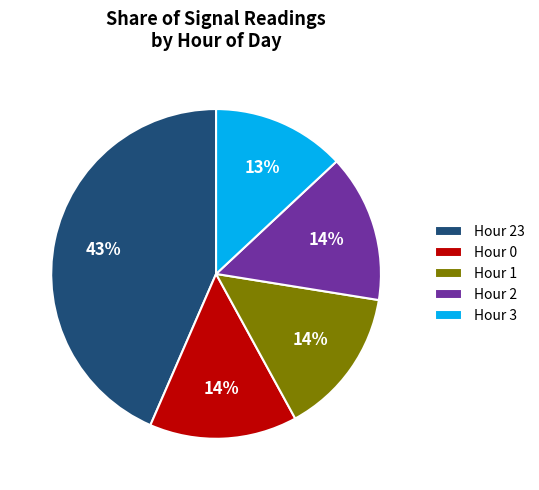

To the nearest percent, what is the combined percentage of Hour 23 and Hour 3?

57%